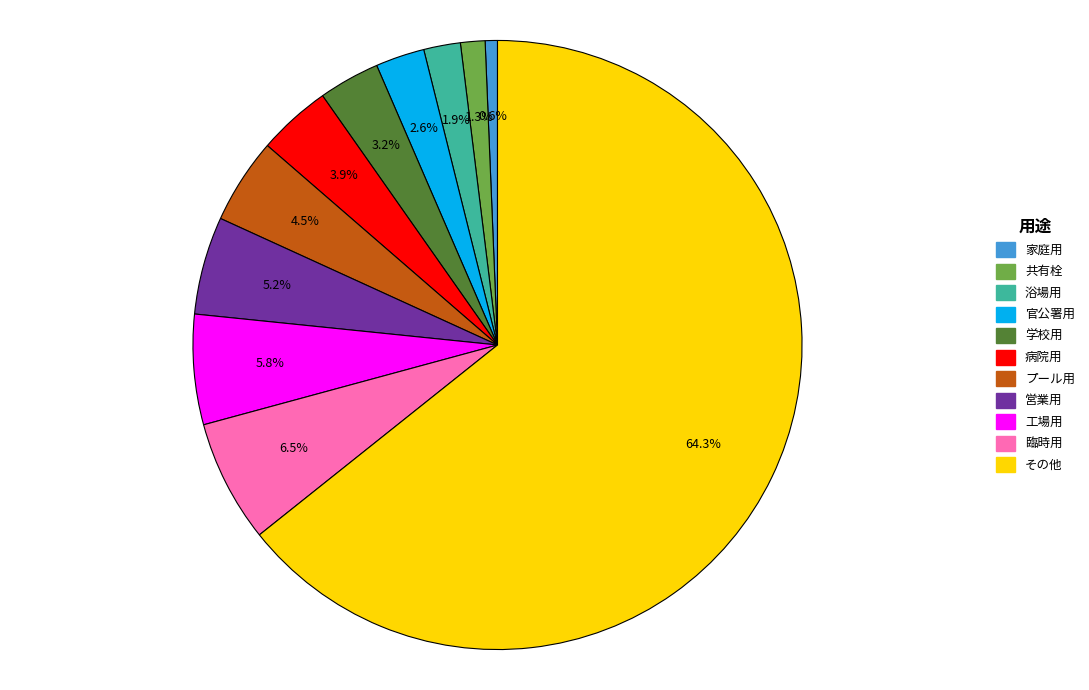

How much of the chart is everything except 共有栓?

98.7%